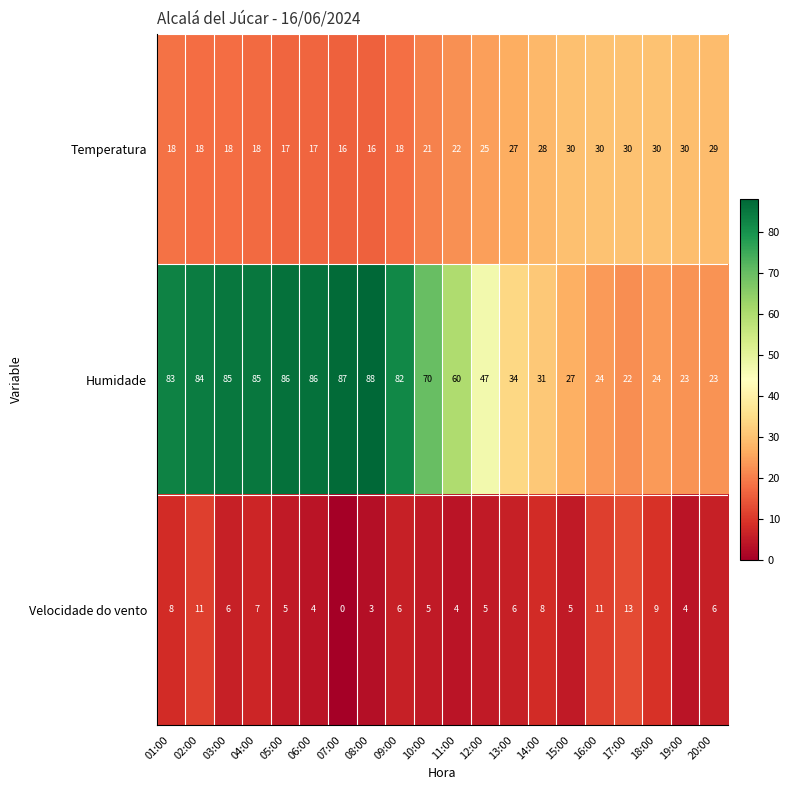

What is the difference between the second highest and minimum values in the Velocidade do vento series?

11